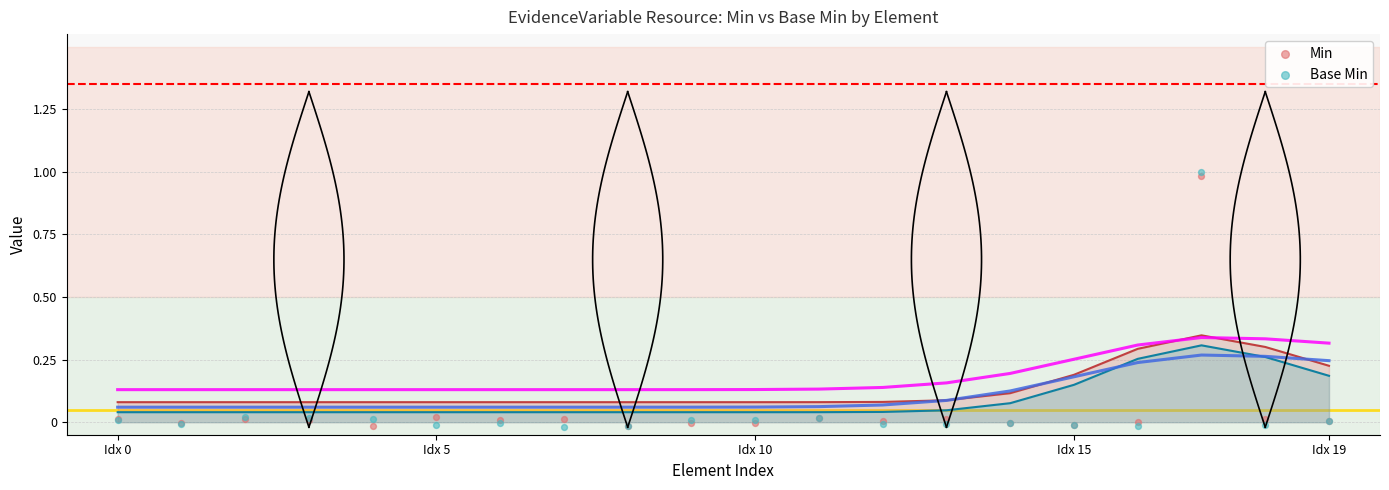

What are all the series names shown in the legend?

Min, Base Min